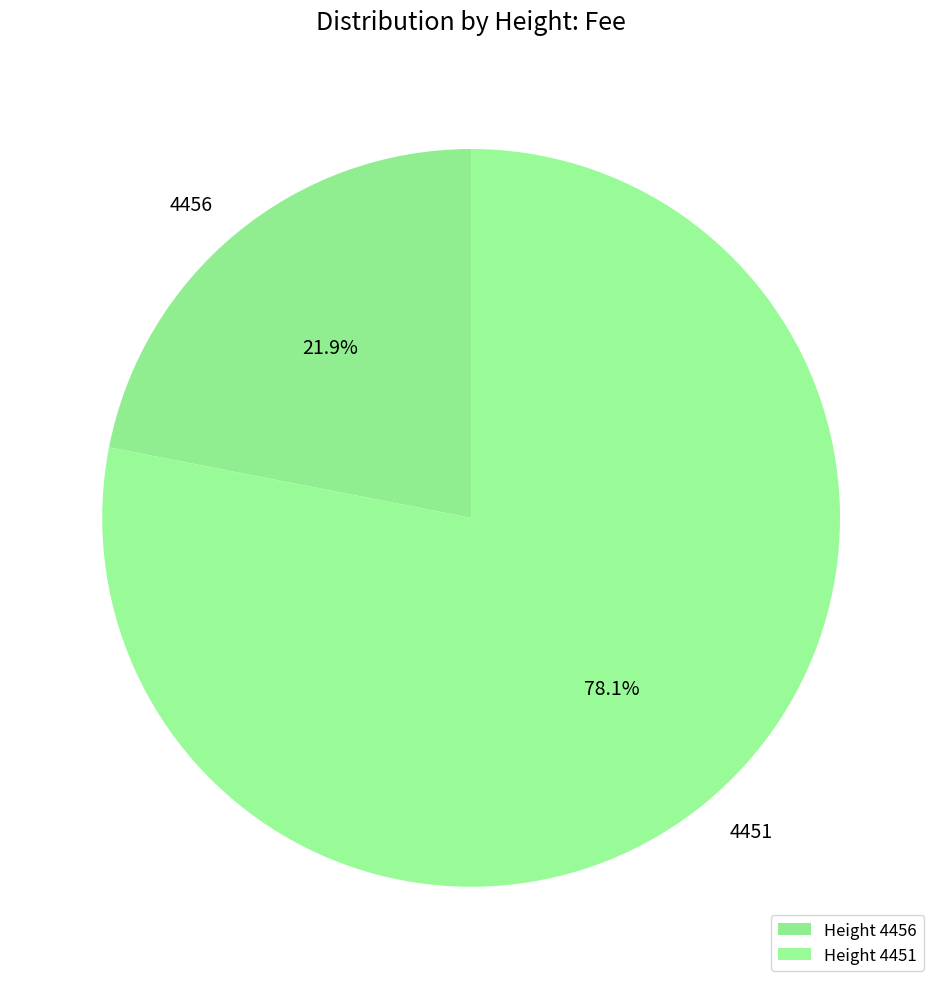

To the nearest percent, what portion does 4456 represent?

22%